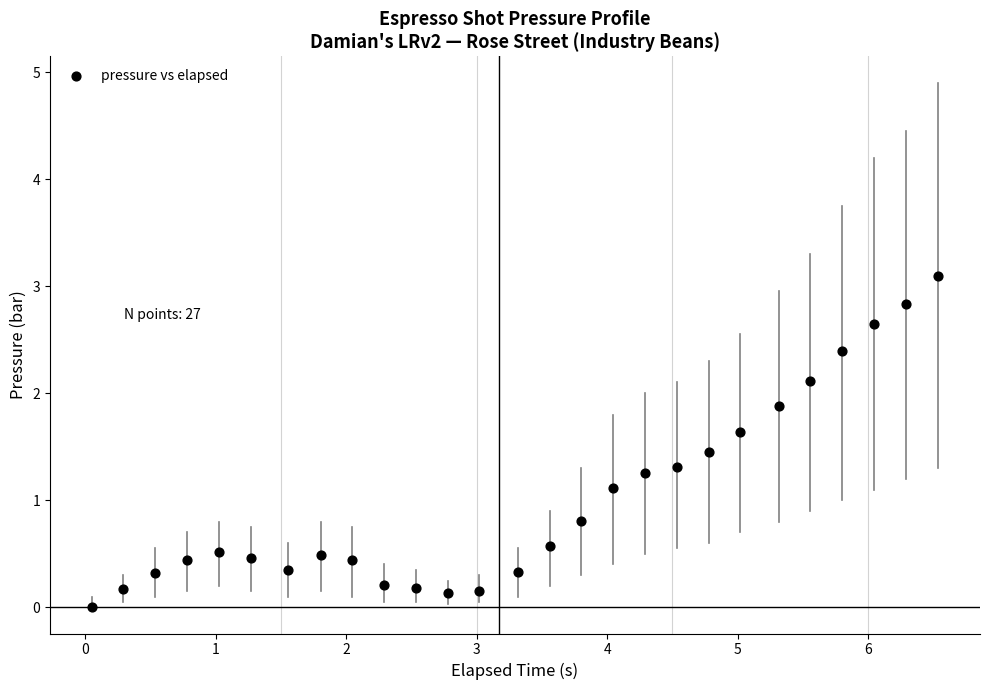

What is the range of X values (max minus min)?

6.5